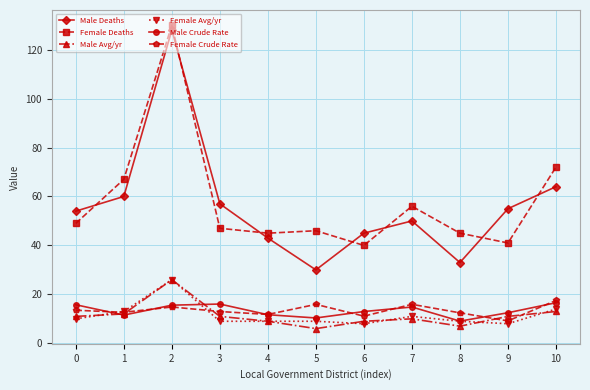

What is the total value across all series at 4?

129.5